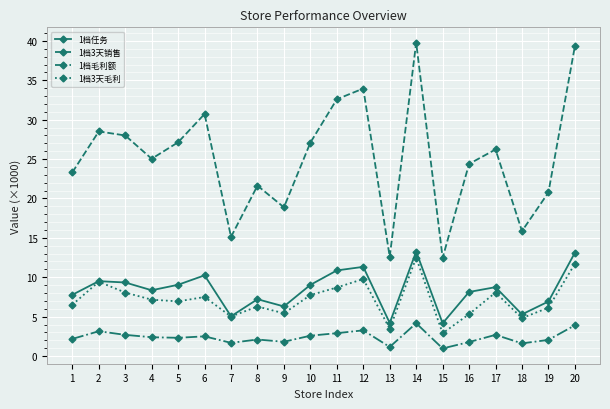

Is it true that 1档任务 equals 12.8 at 4?

False